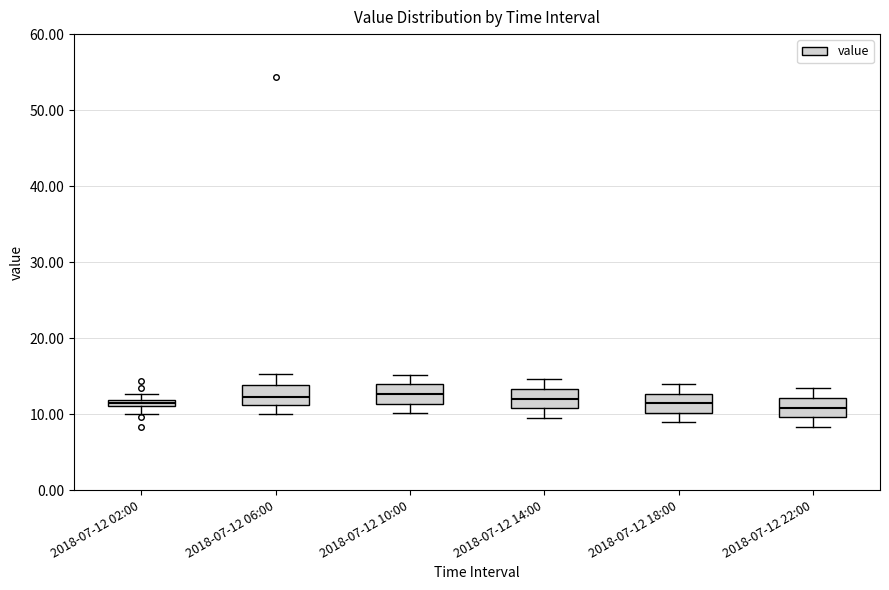

Where does the median line of the box for 2018-07-12 22:00 sit on the y-axis? The values are not printed on the chart, so give them approximately, as read against the axis.

11